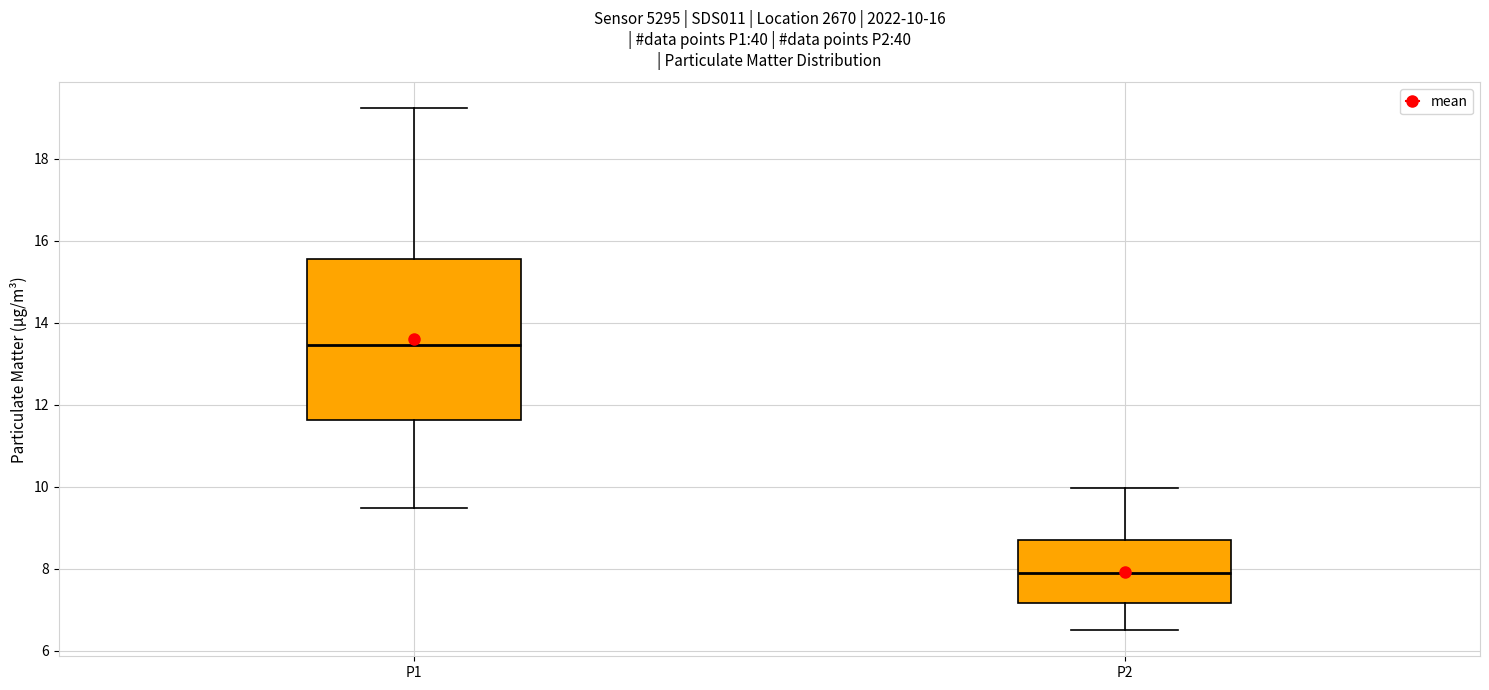

Which box has the lowest median line?

P2